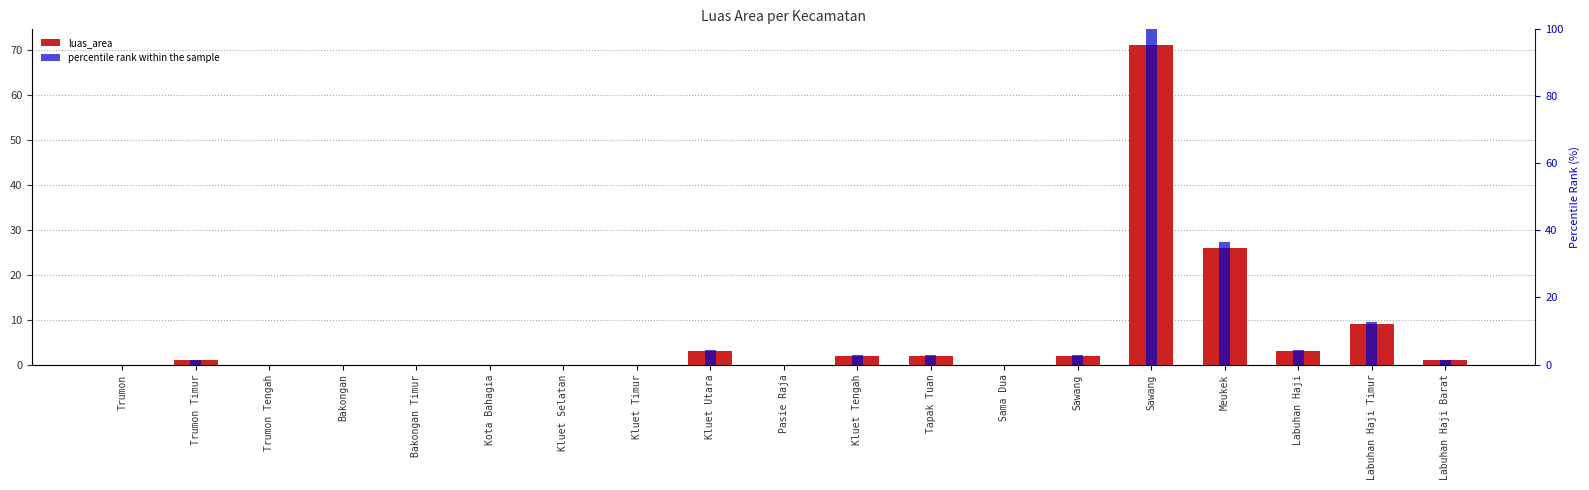

What is the label of the 6th bar from the right?

Sawang